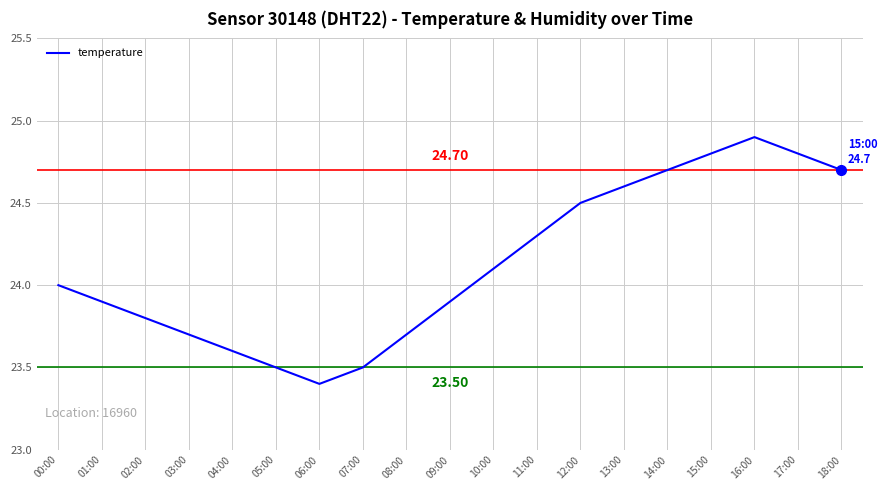

Does the chart display data point markers on the line(s)?

No